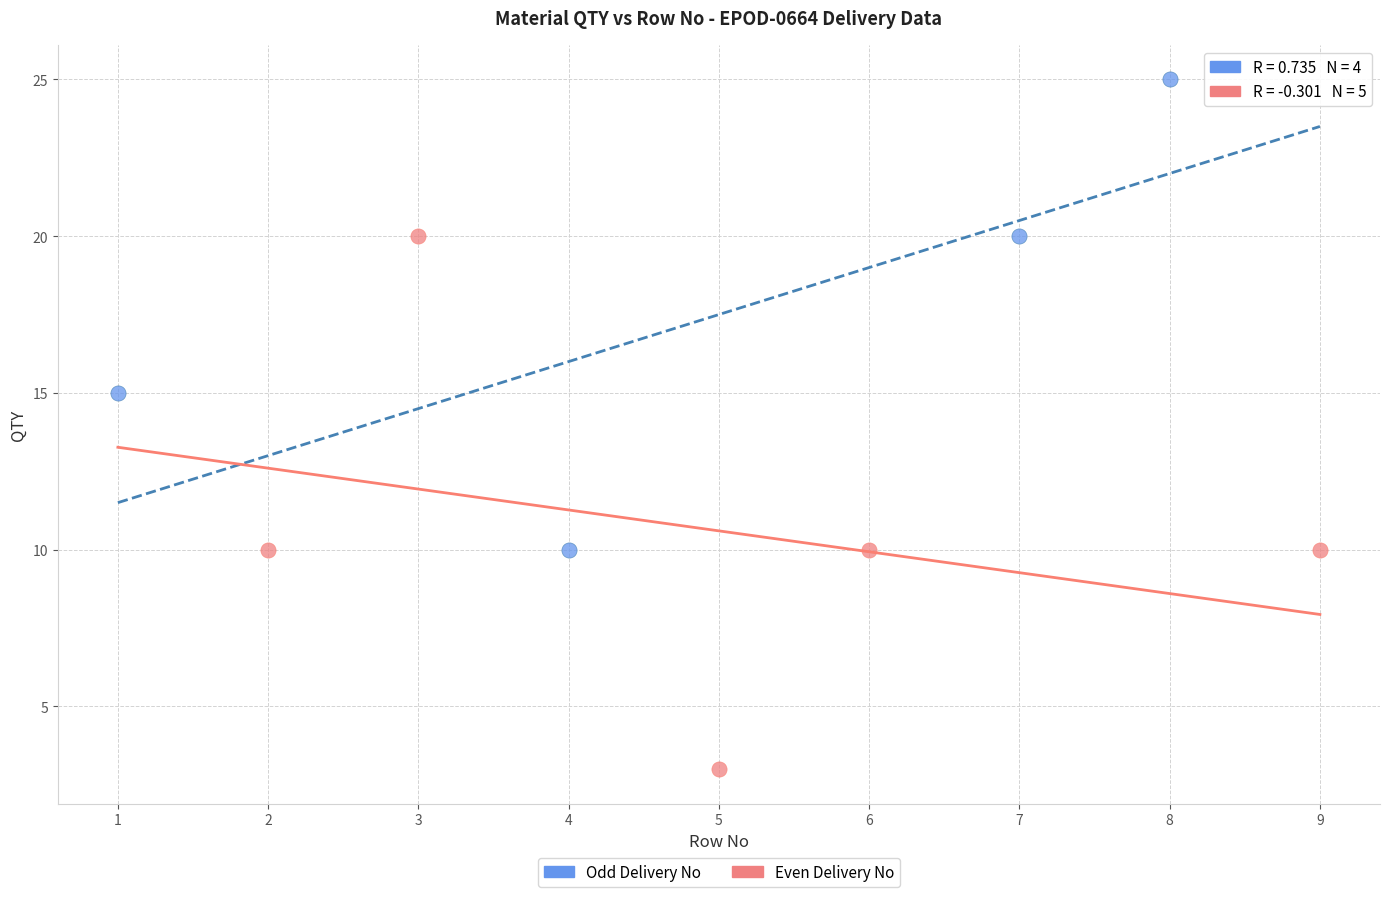

Which series reaches the maximum Y coordinate?

Odd Delivery No